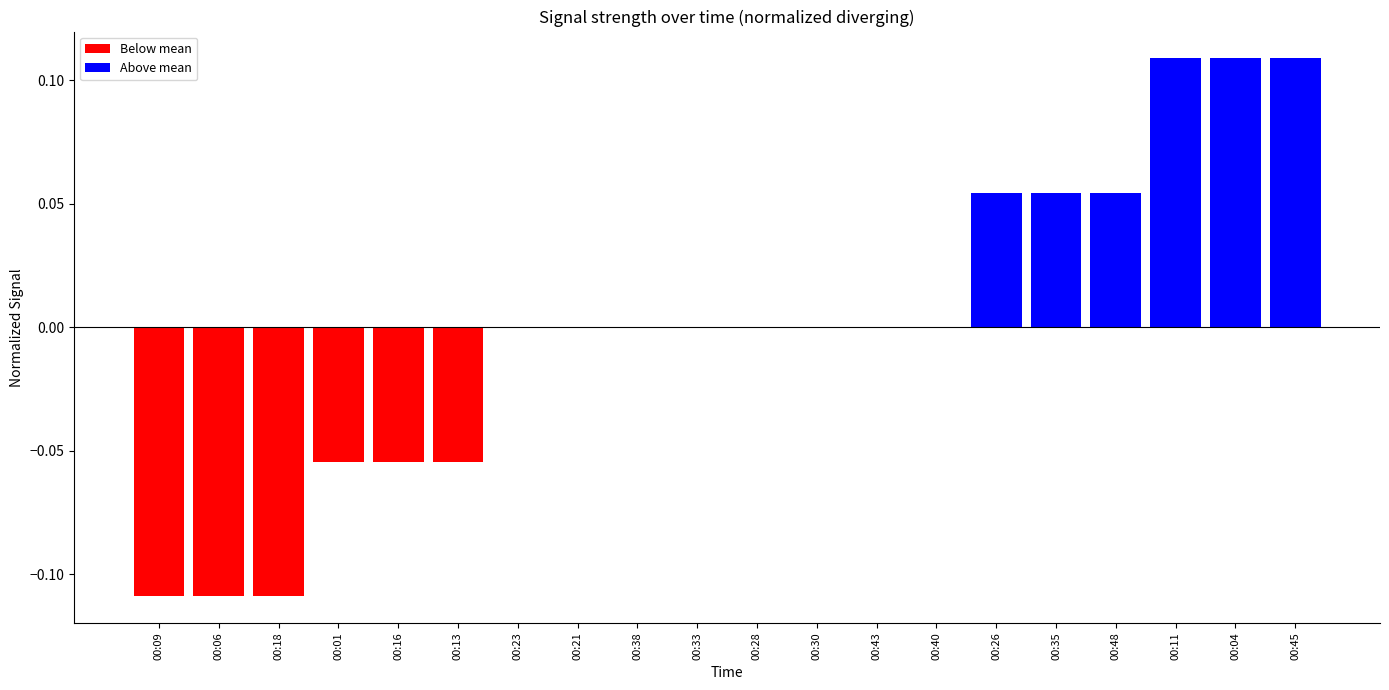

Is it true that the value at 00:38 is 0.0?

True